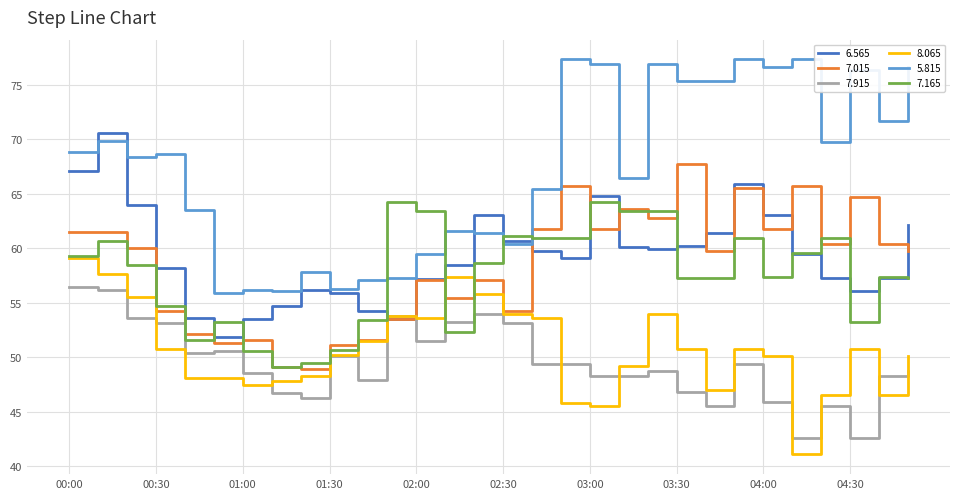

List the series in order of their peak value, highest first.

5.815, 6.565, 7.015, 7.165, 8.065, 7.915